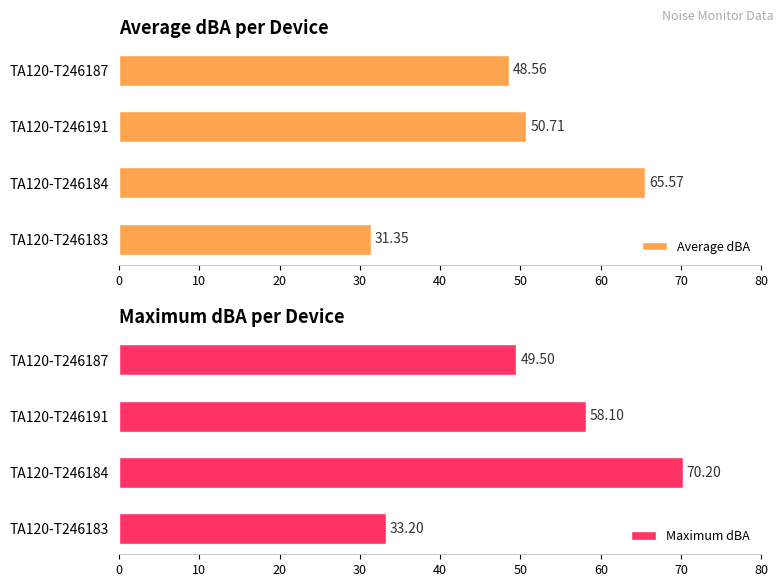

How many series are shown in this chart?

2